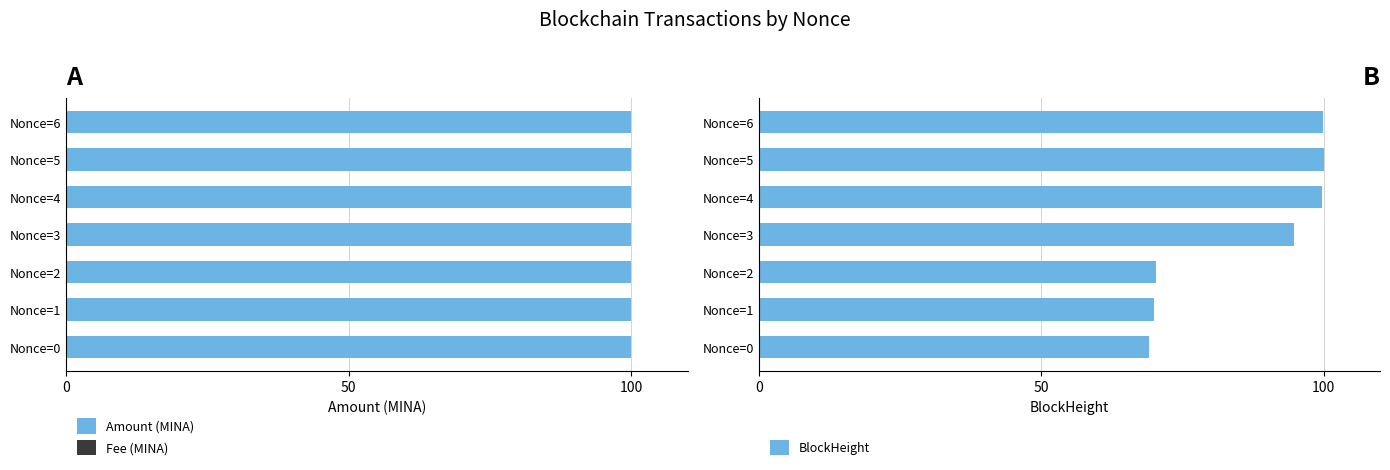

The value of Amount (MINA) at Nonce=6 is 100.0. True or false?

True